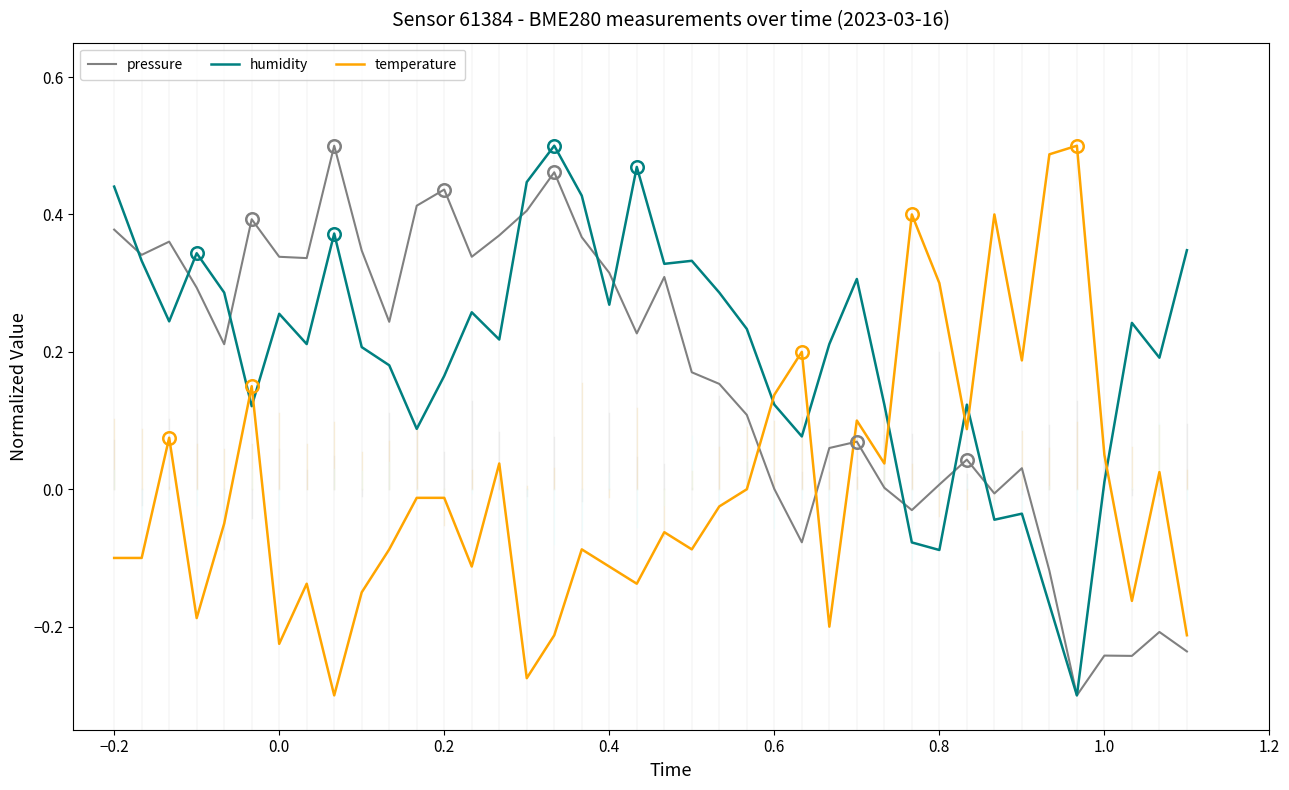

After their last crossing, which series has the higher values: temperature or humidity?

humidity